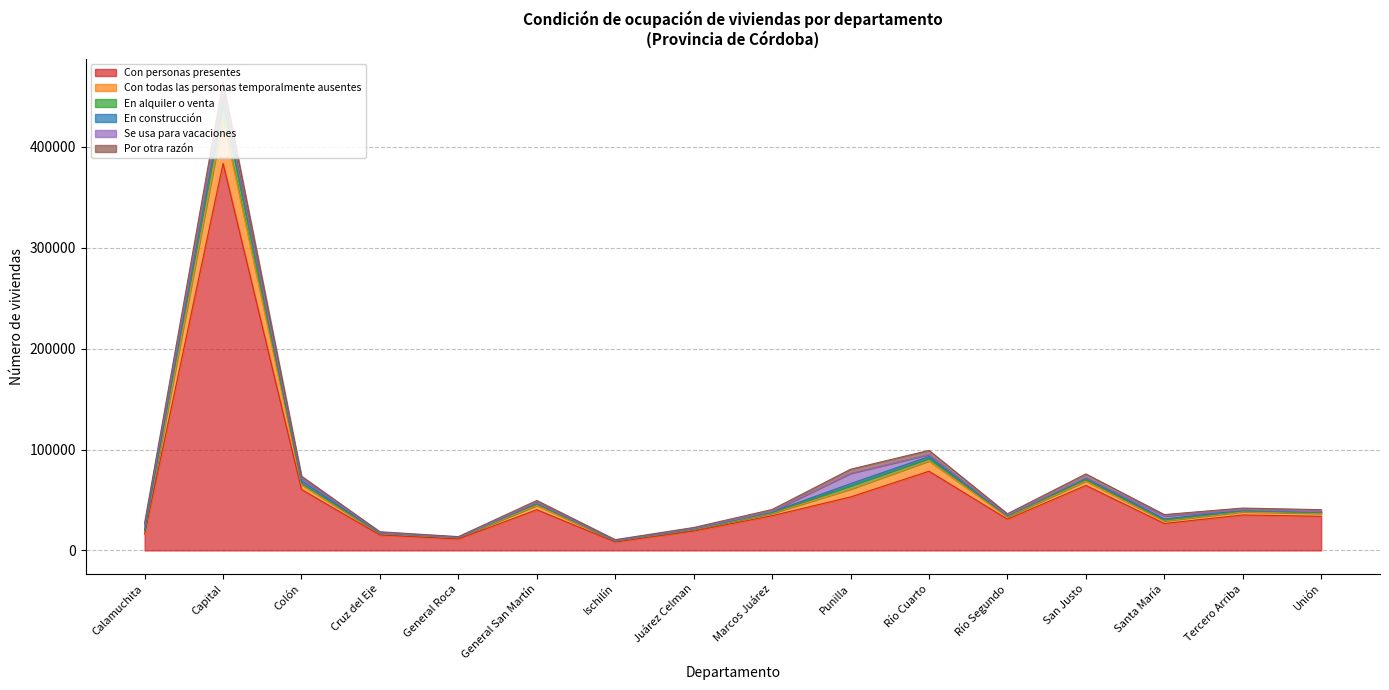

At which label is Con personas presentes closest to 195991?

Río Cuarto